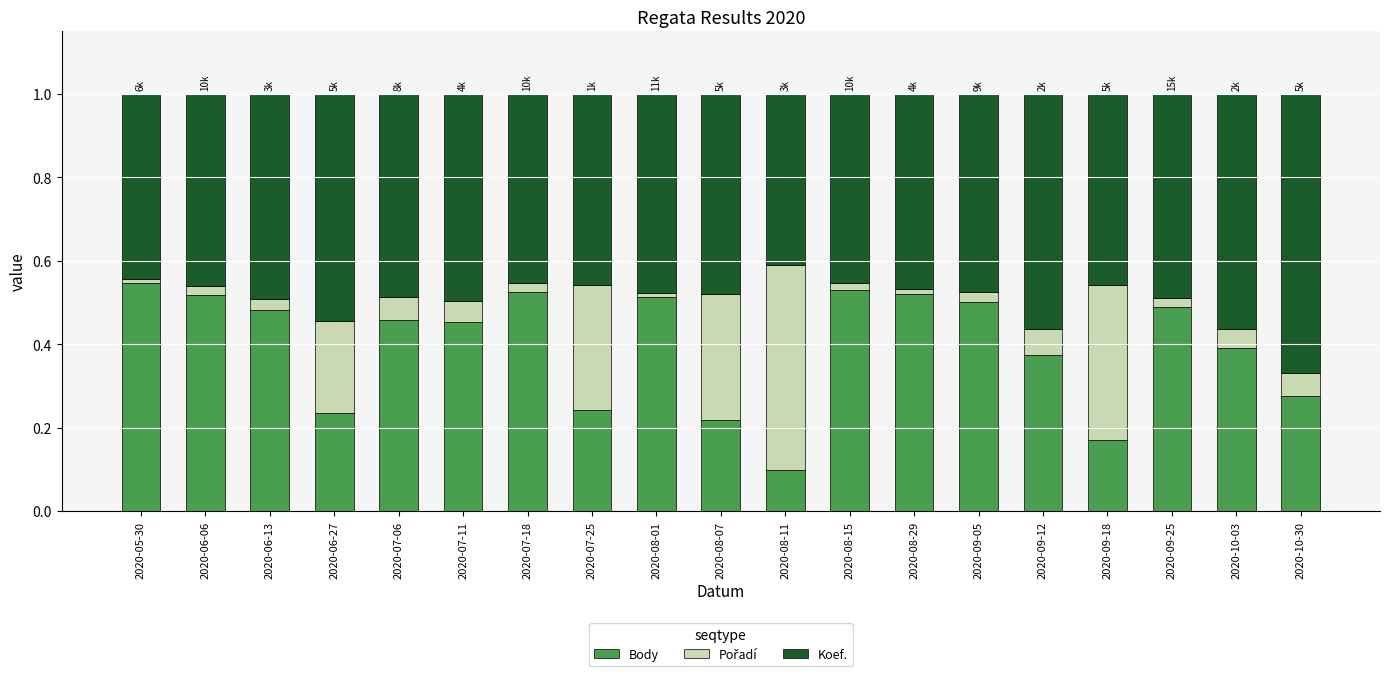

What is the total value across all series at 2020-07-25?

1.0